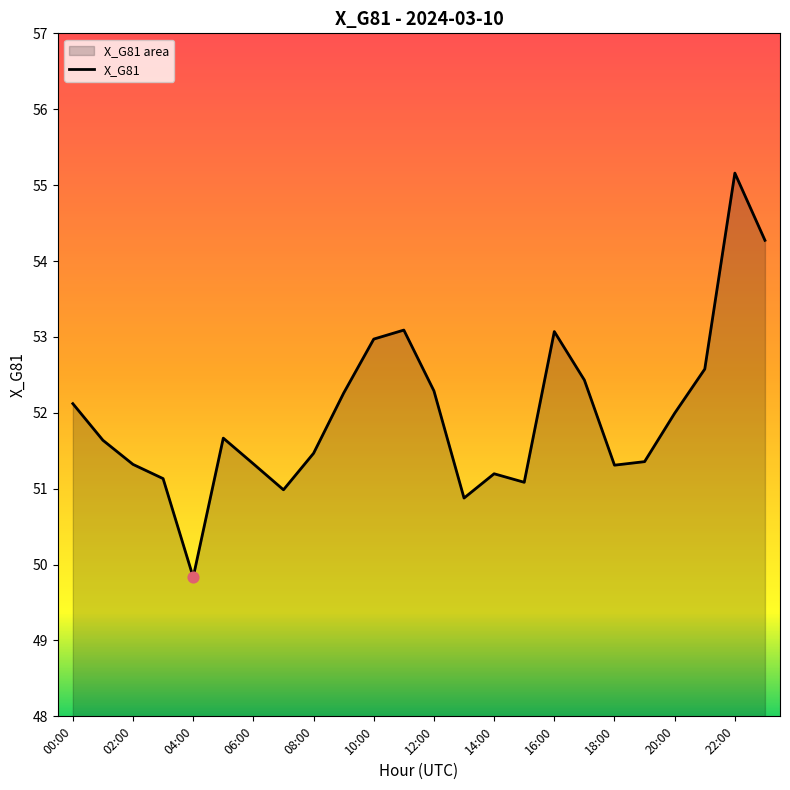

Approximately how many times larger is the value at 22:00 compared to 10:00?

1.0